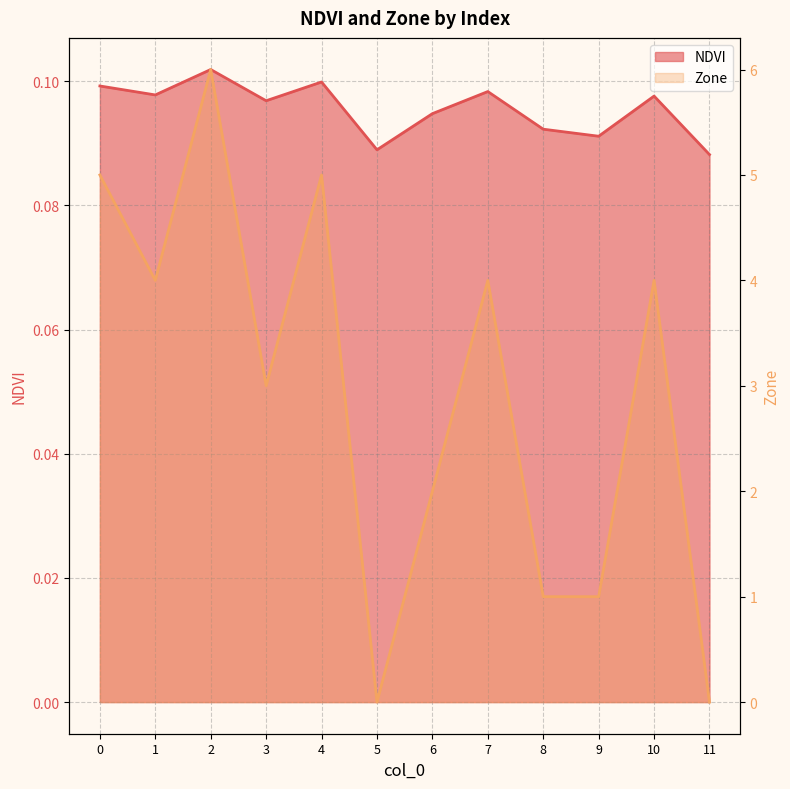

What are all the series names shown in the legend?

NDVI, Zone